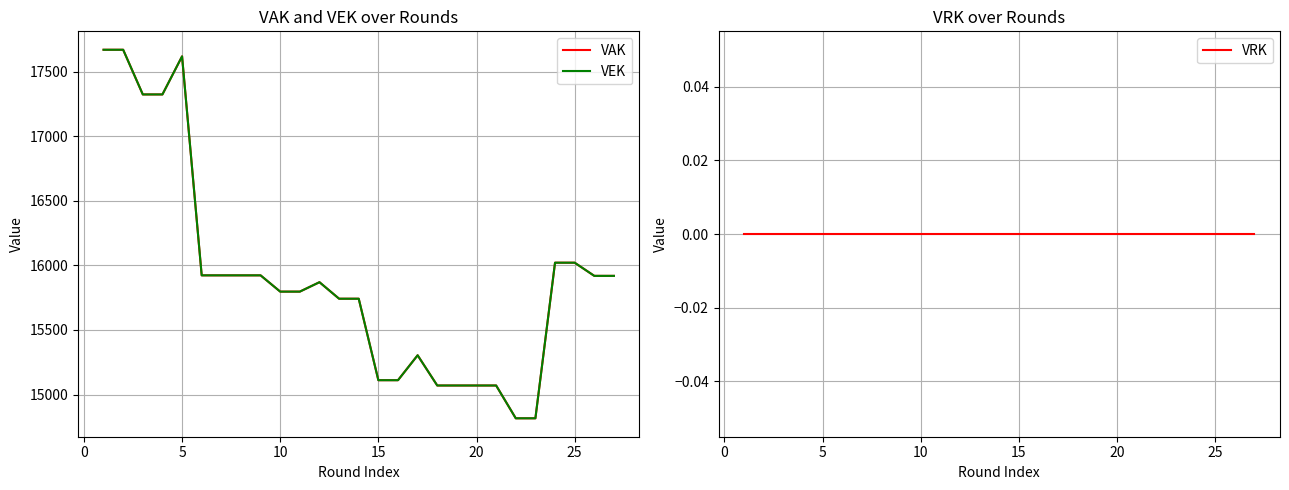

True or false: VAK and VRK cross at least once.

False